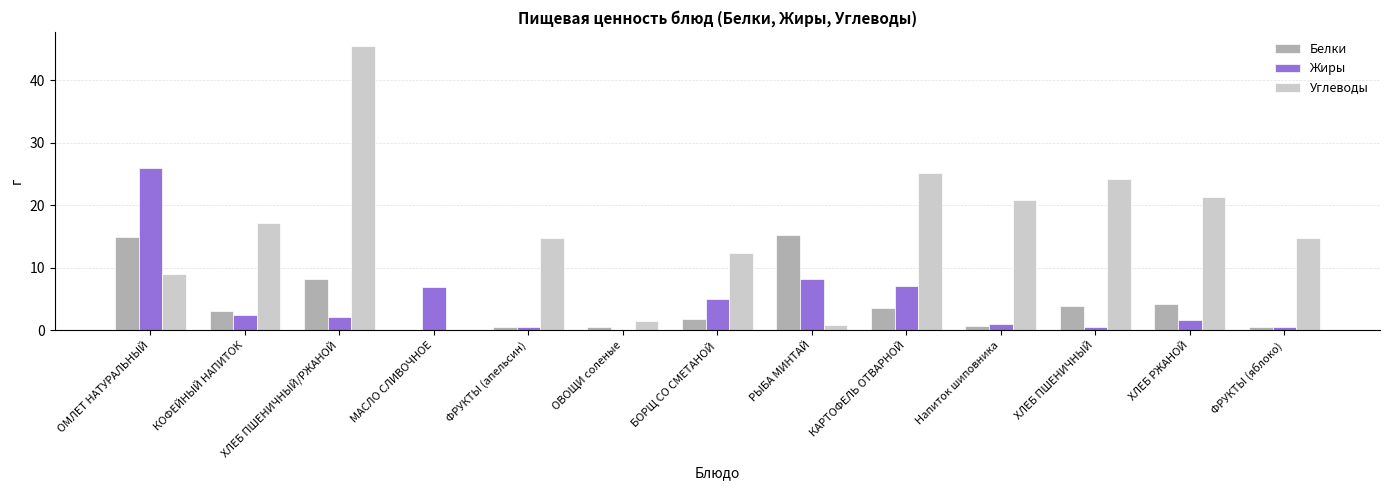

True or false: Жиры has a value of 7.1 at КАРТОФЕЛЬ ОТВАРНОЙ.

True